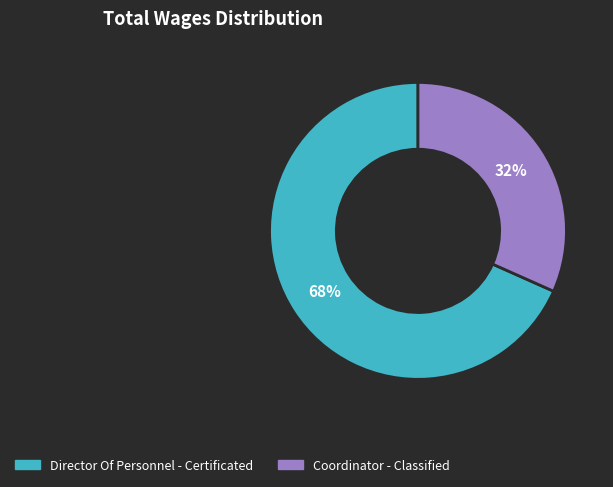

To the nearest percent, what portion does Coordinator - Classified represent?

32%